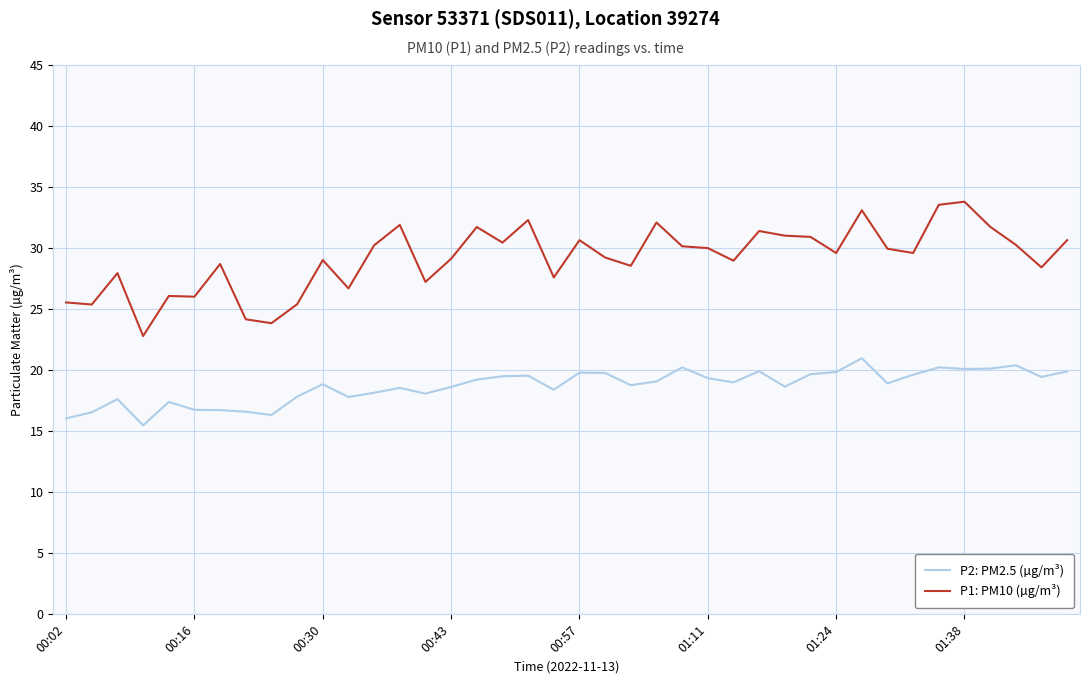

True or false: P1: PM10 (µg/m³) and P2: PM2.5 (µg/m³) cross at least once.

False